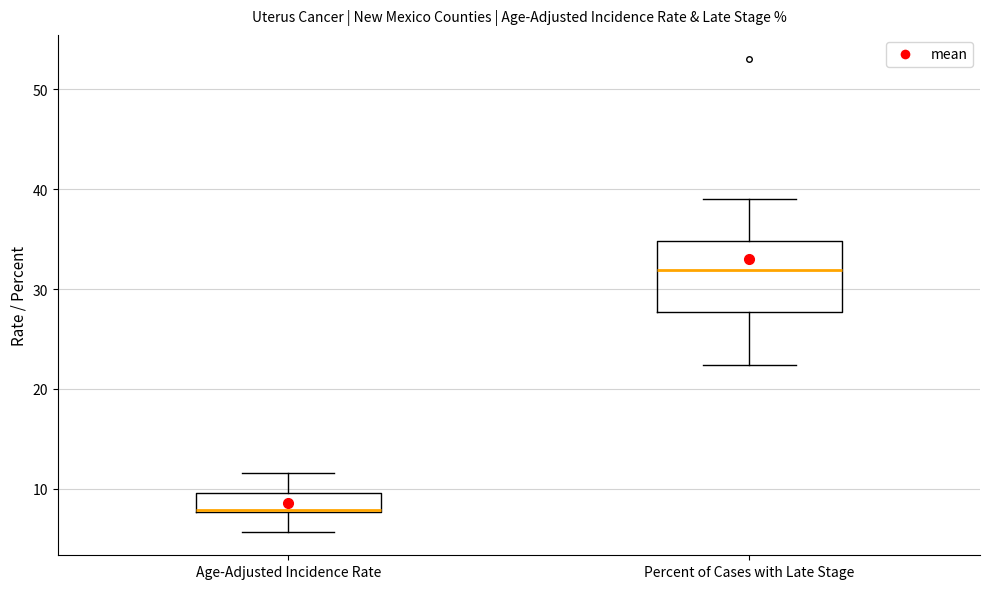

Which box is the tallest, from its lower edge to its upper edge?

Percent of Cases with Late Stage